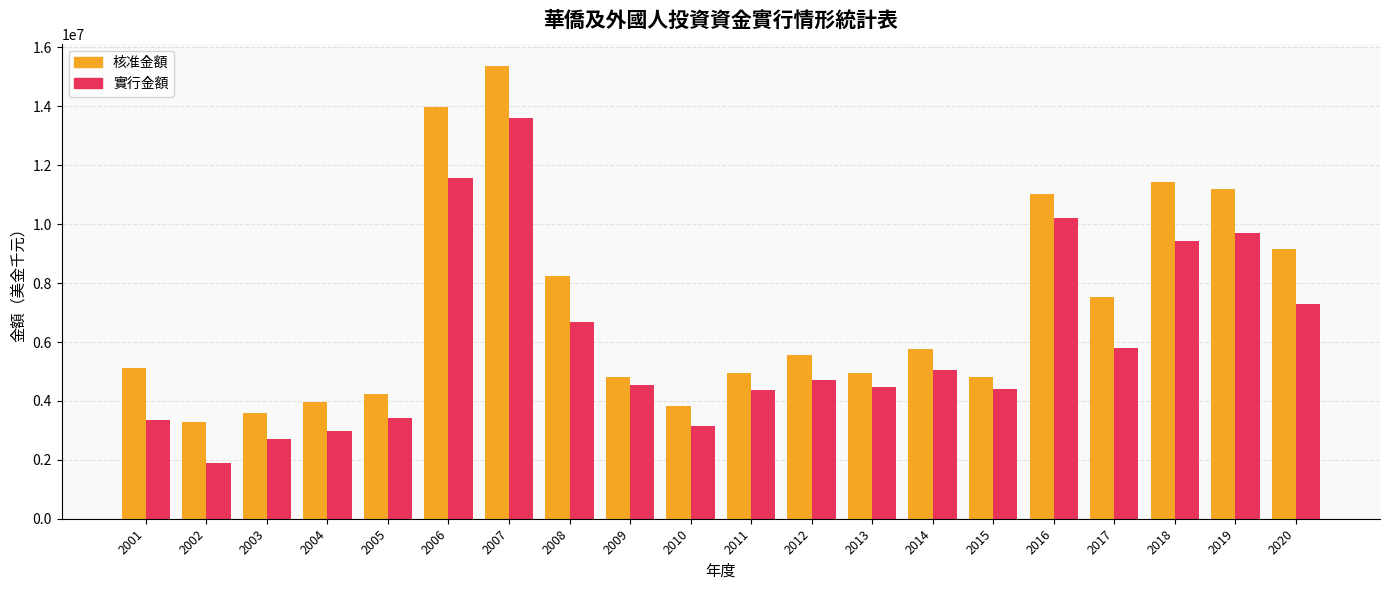

How many groups of bars are there?

20